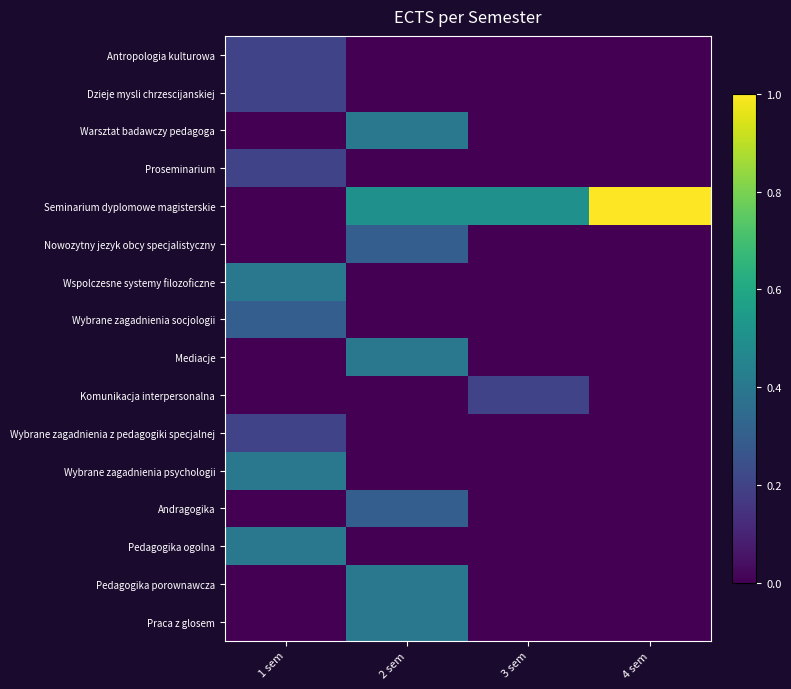

At which category is the sum across all series the highest?

2 sem